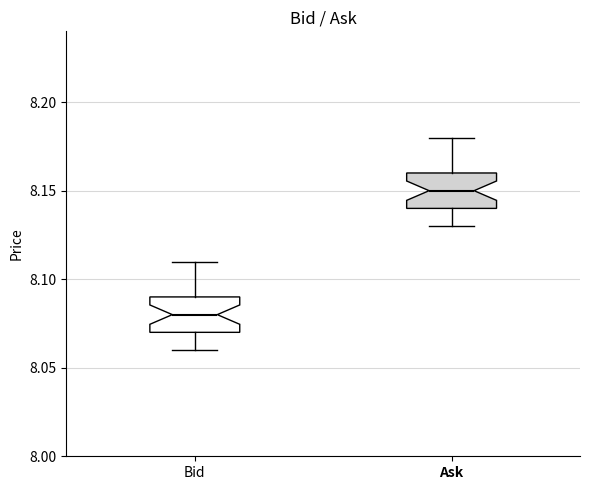

Where is the lower edge of the box for Ask on the y-axis? The values are not printed on the chart, so give them approximately, as read against the axis.

8.14